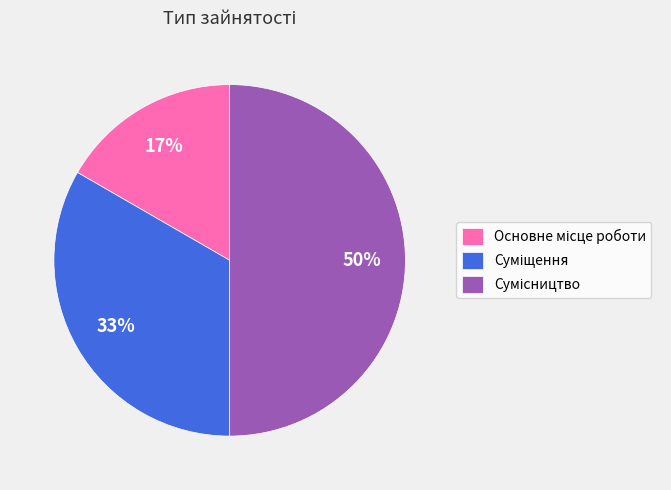

To the nearest percent, what is the difference between the largest and smallest slice percentages?

33%